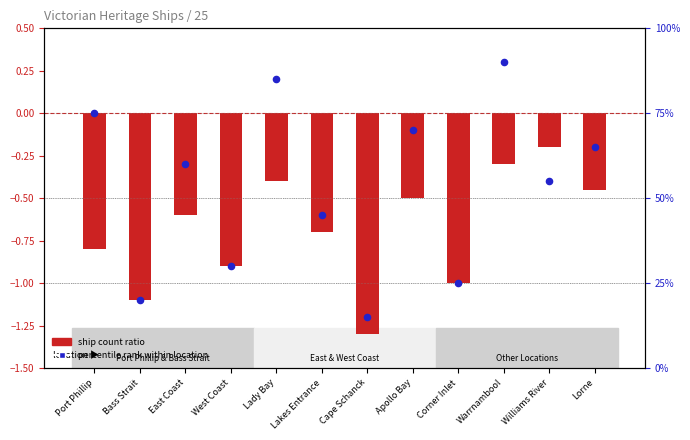

What are all the series names shown in the legend?

ship count ratio, percentile rank within location